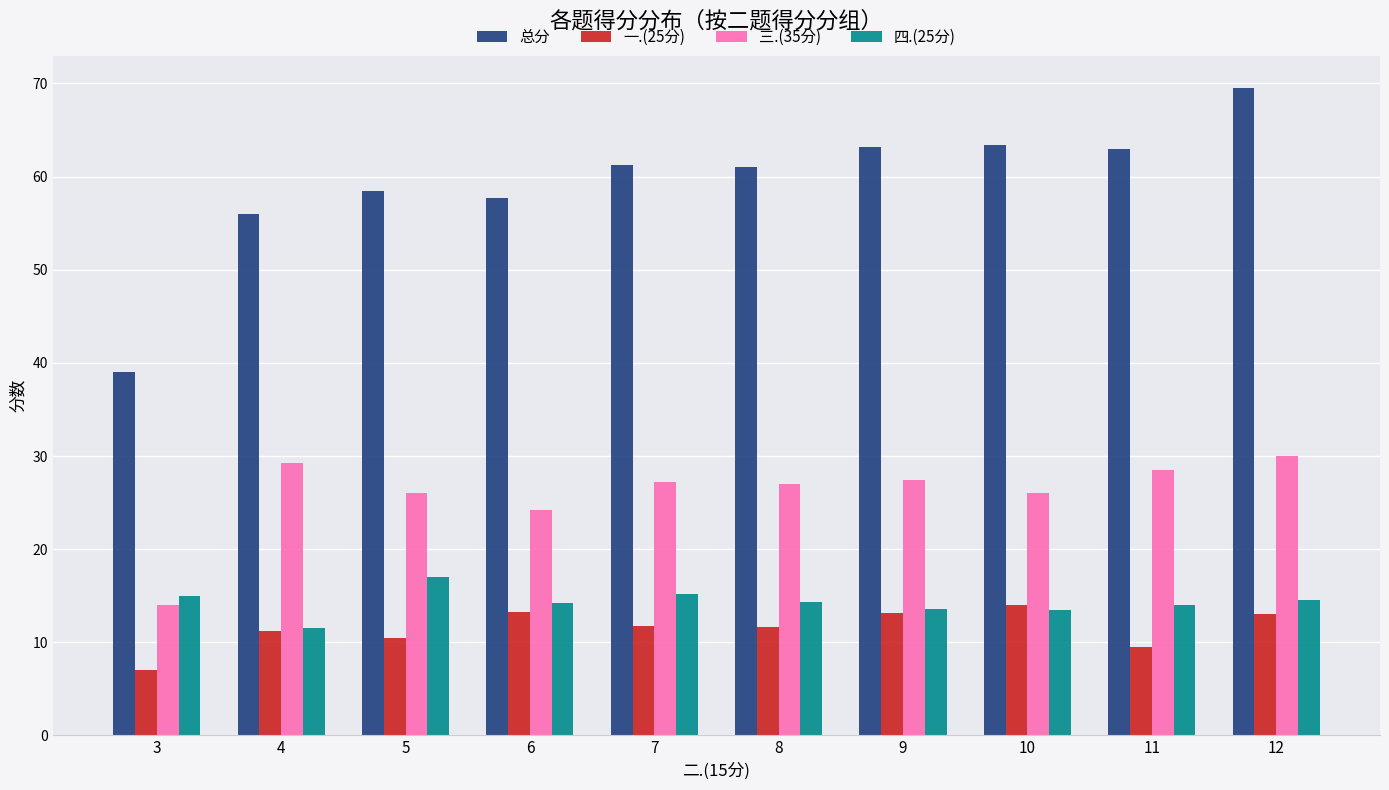

What is the difference between the maximum and second lowest values in the 四.(25分) series?

3.6